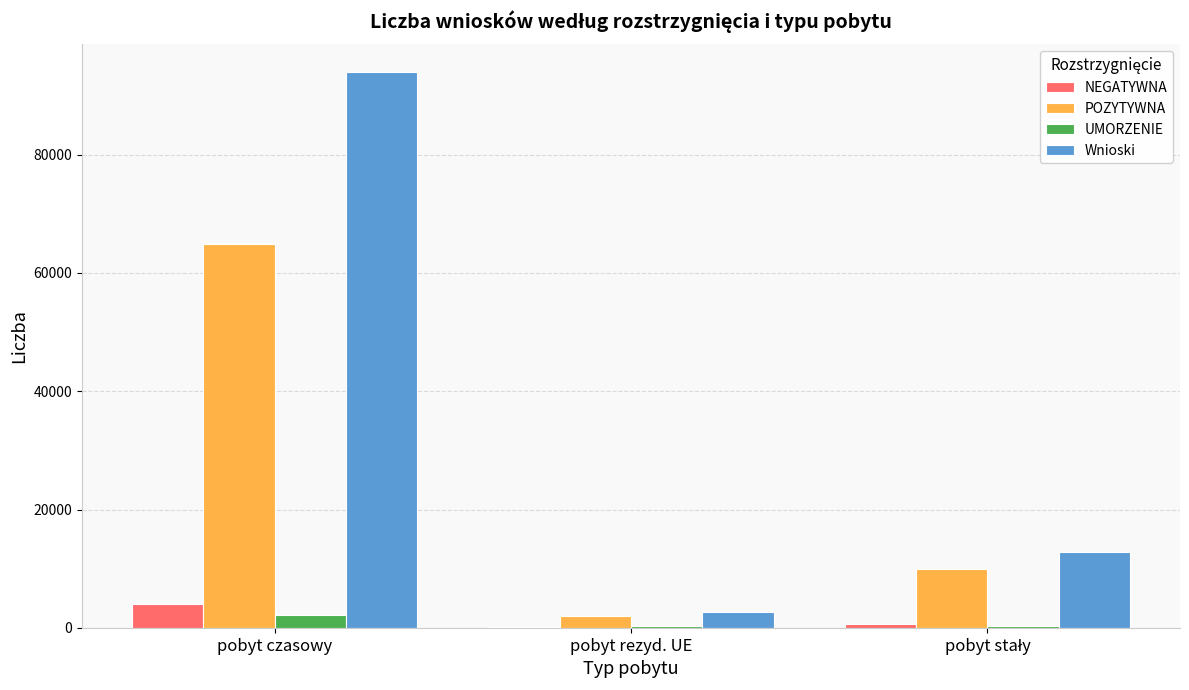

The value of Wnioski at pobyt czasowy is 93954. True or false?

True